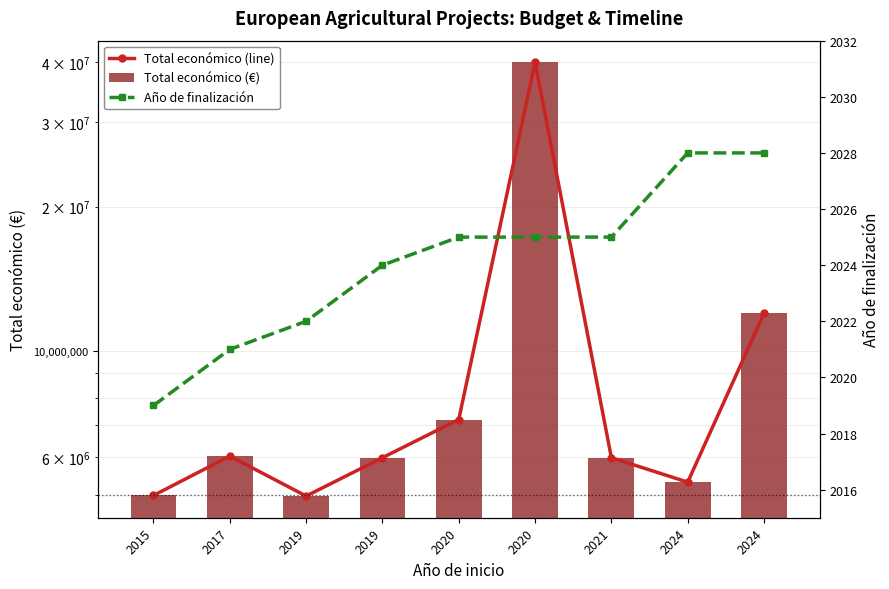

At which label does Año de finalización first exceed 2025?

2024